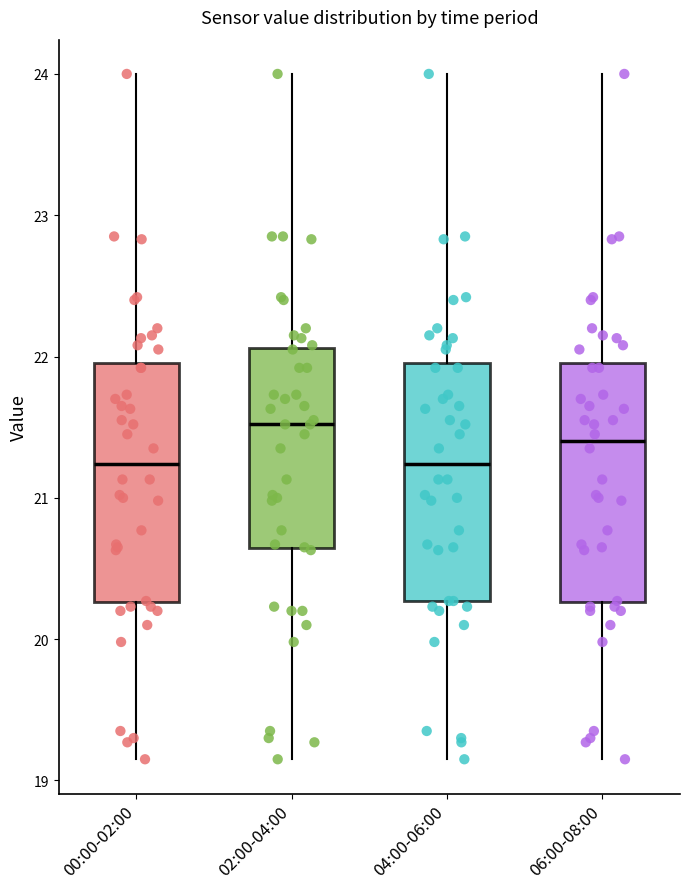

Reading left to right, read every box against the y-axis: the position of its median line, the range the box covers, and the ends of its whiskers. The values are not printed on the chart, so give them approximately, as read against the axis.

00:00-02:00: median 21.2, box 20.3 to 22.0, whiskers 19.2 to 24.0
02:00-04:00: median 21.5, box 20.6 to 22.1, whiskers 19.2 to 24.0
04:00-06:00: median 21.2, box 20.3 to 22.0, whiskers 19.2 to 24.0
06:00-08:00: median 21.4, box 20.3 to 22.0, whiskers 19.2 to 24.0